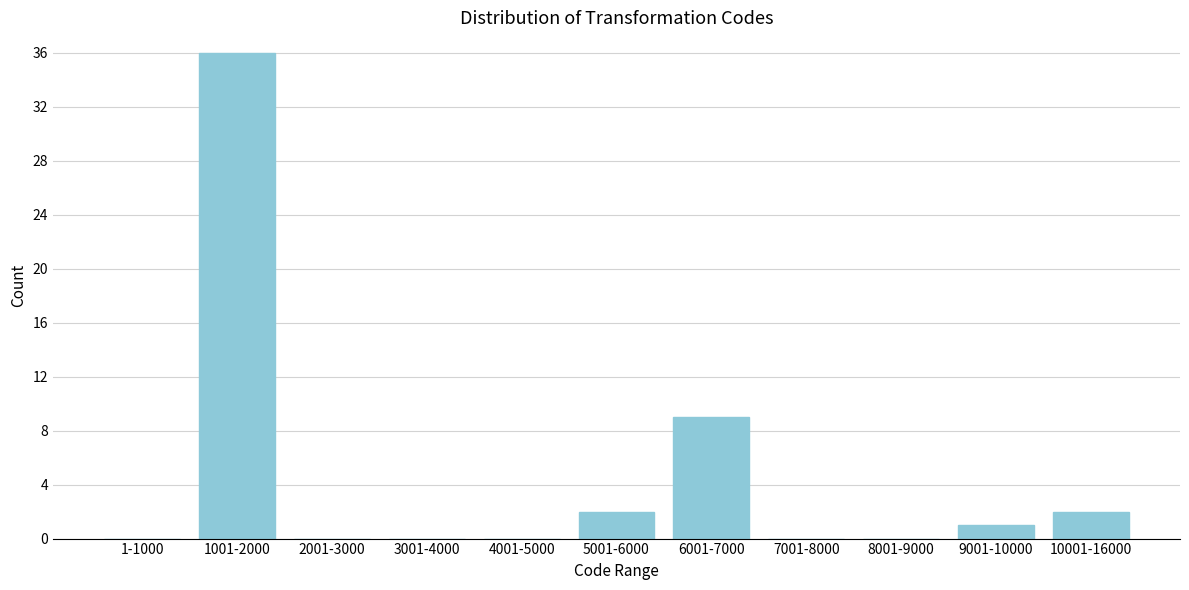

Reading left to right, what are all the values shown in this chart?

1-1000=0	1001-2000=36	2001-3000=0	3001-4000=0	4001-5000=0	5001-6000=2	6001-7000=9	7001-8000=0	8001-9000=0	9001-10000=1	10001-16000=2